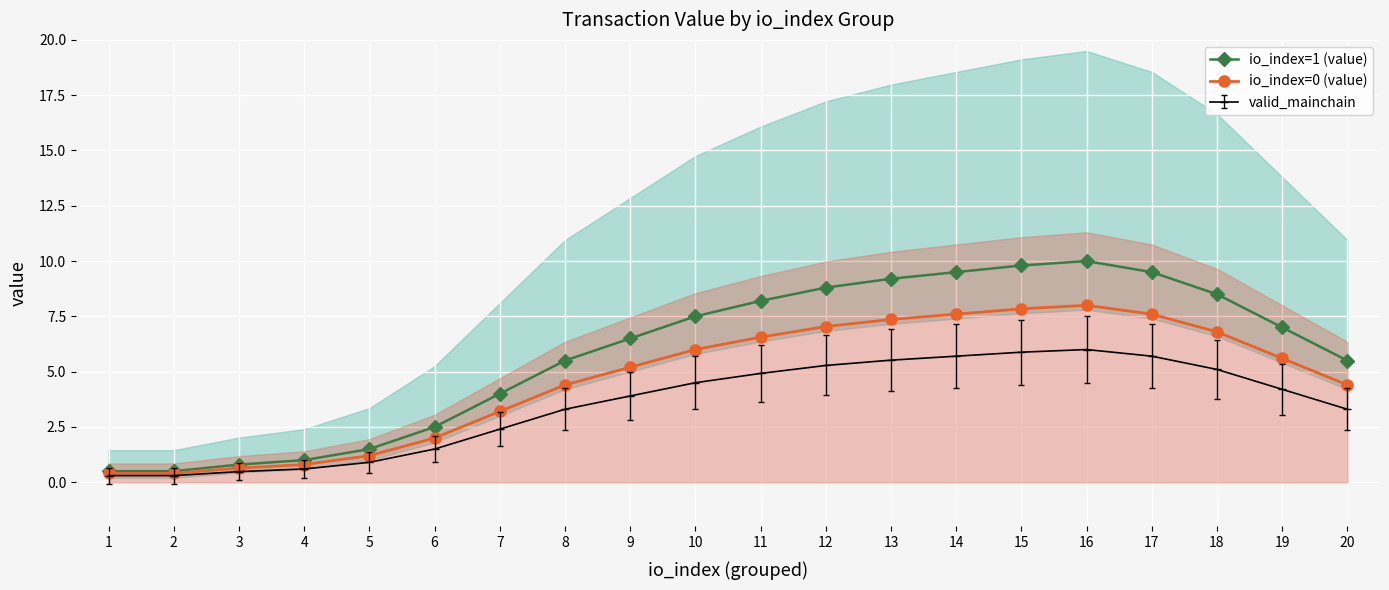

True or false: io_index=0 (value) has more than 0 interior local peaks.

True